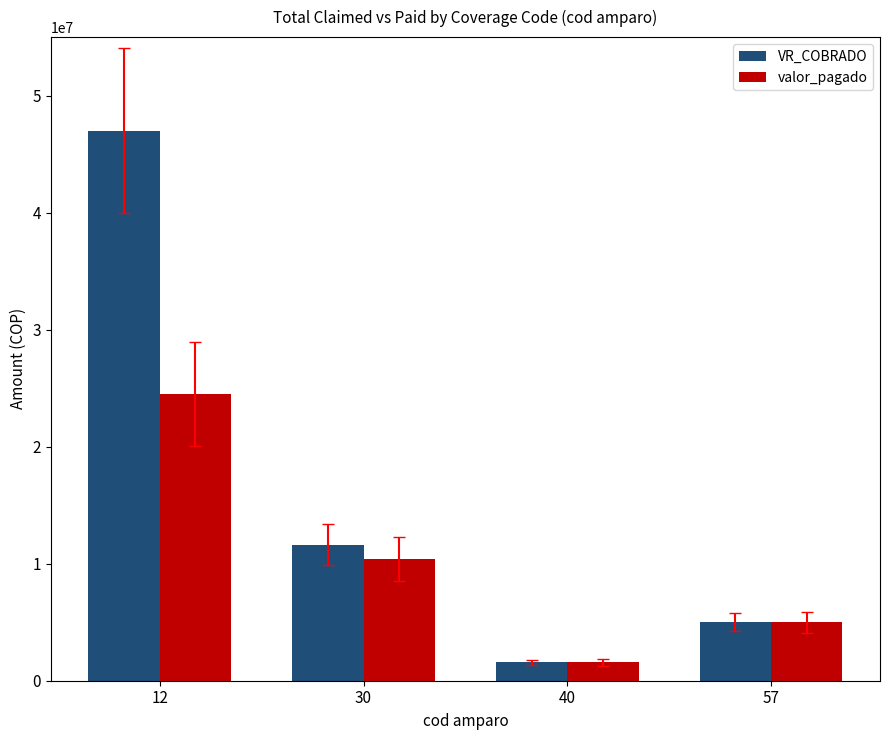

What is the average value of the VR_COBRADO series?

16294139